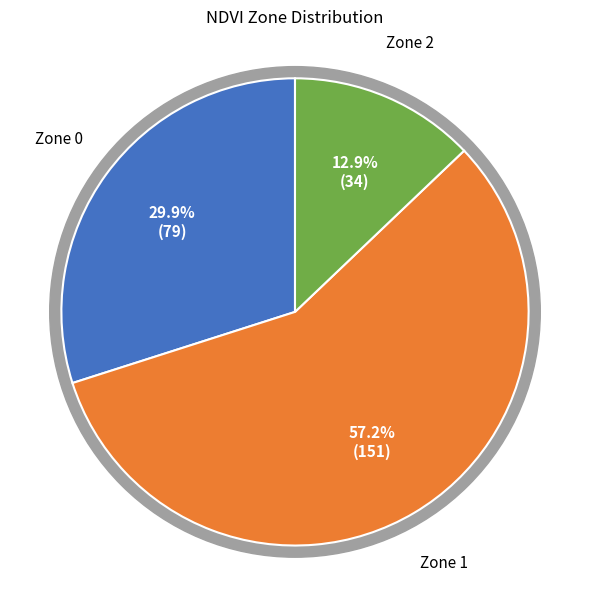

Which category has the biggest portion of the pie?

Zone 1